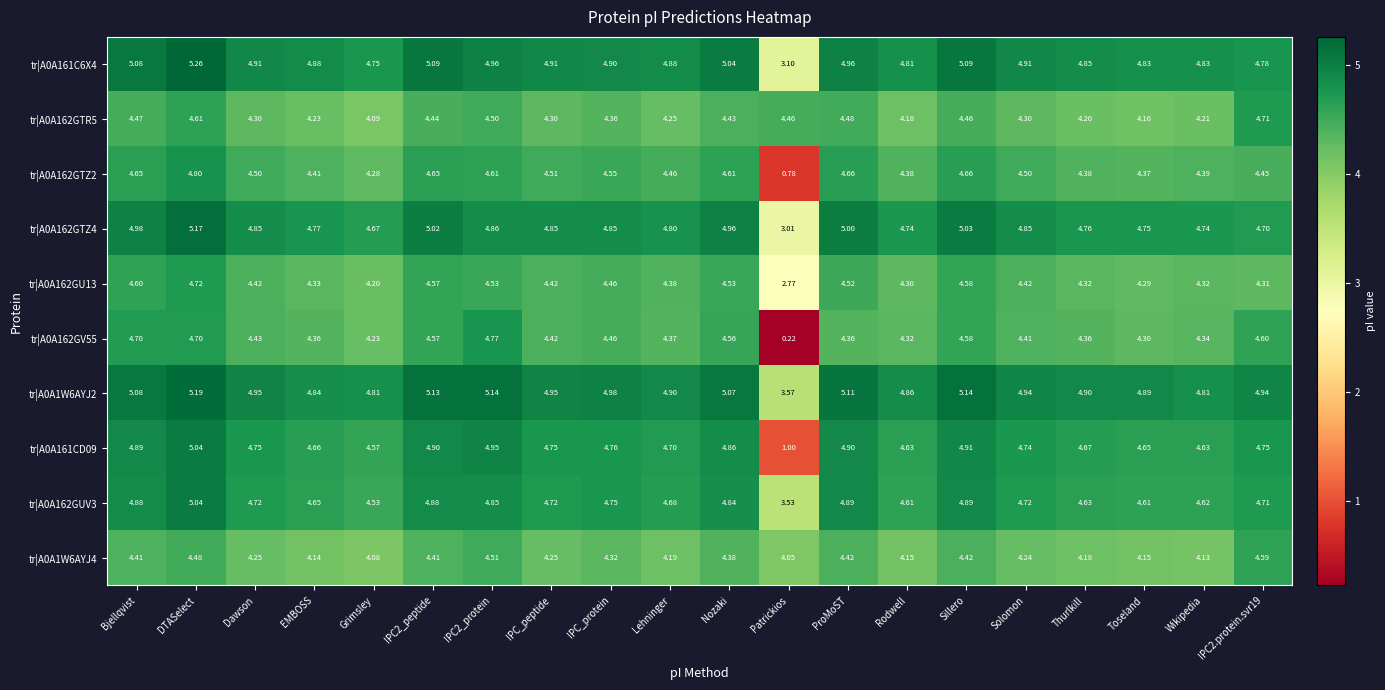

At which category is the sum across all series the highest?

DTASelect